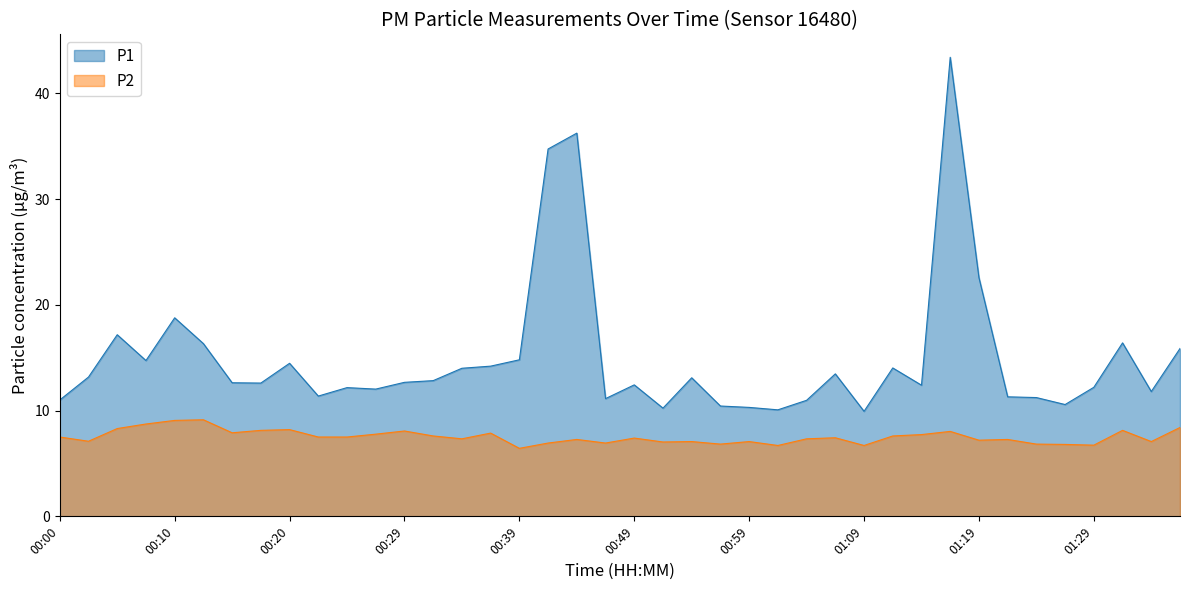

What is the lowest value of the P1 series?

9.9